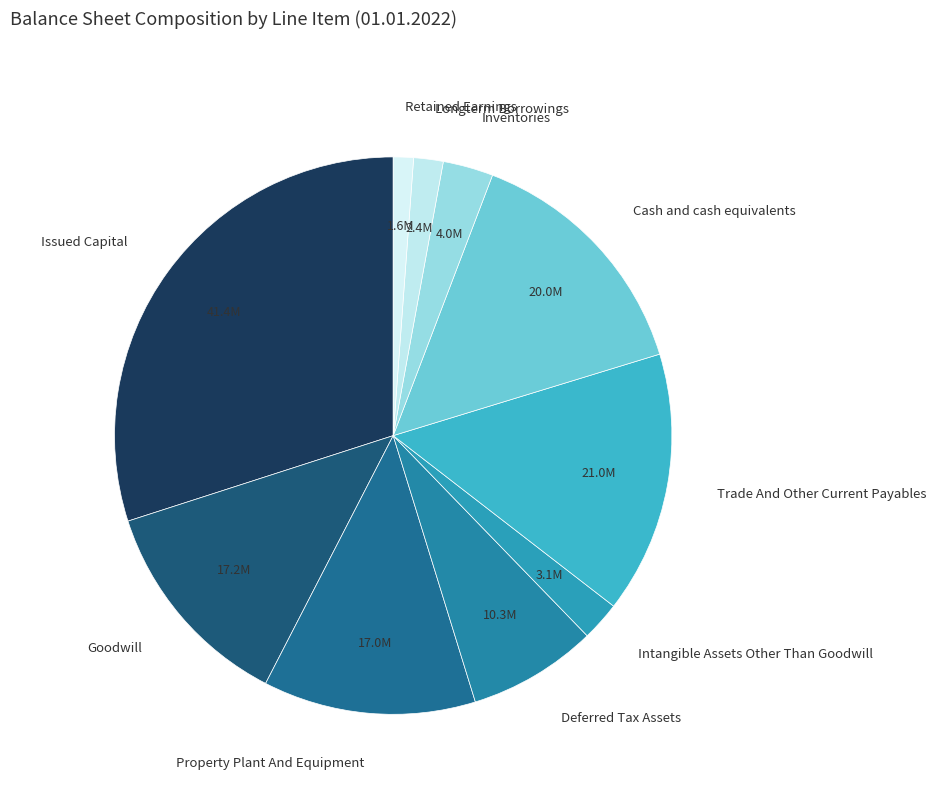

How many slices are in this pie chart?

10